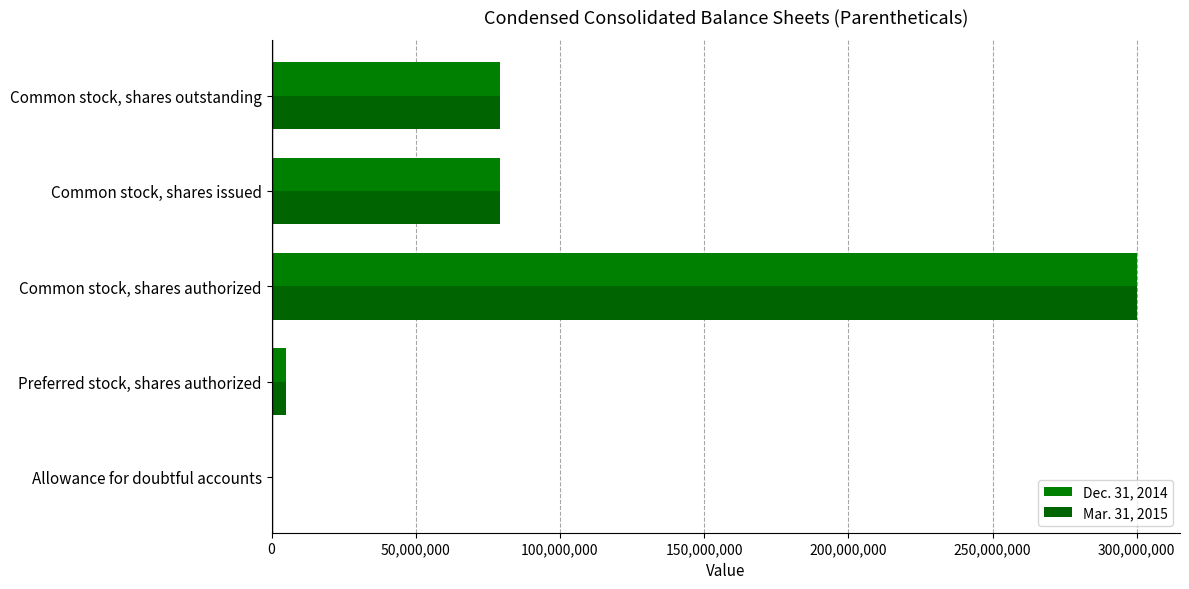

How many categories are shown in the chart?

5